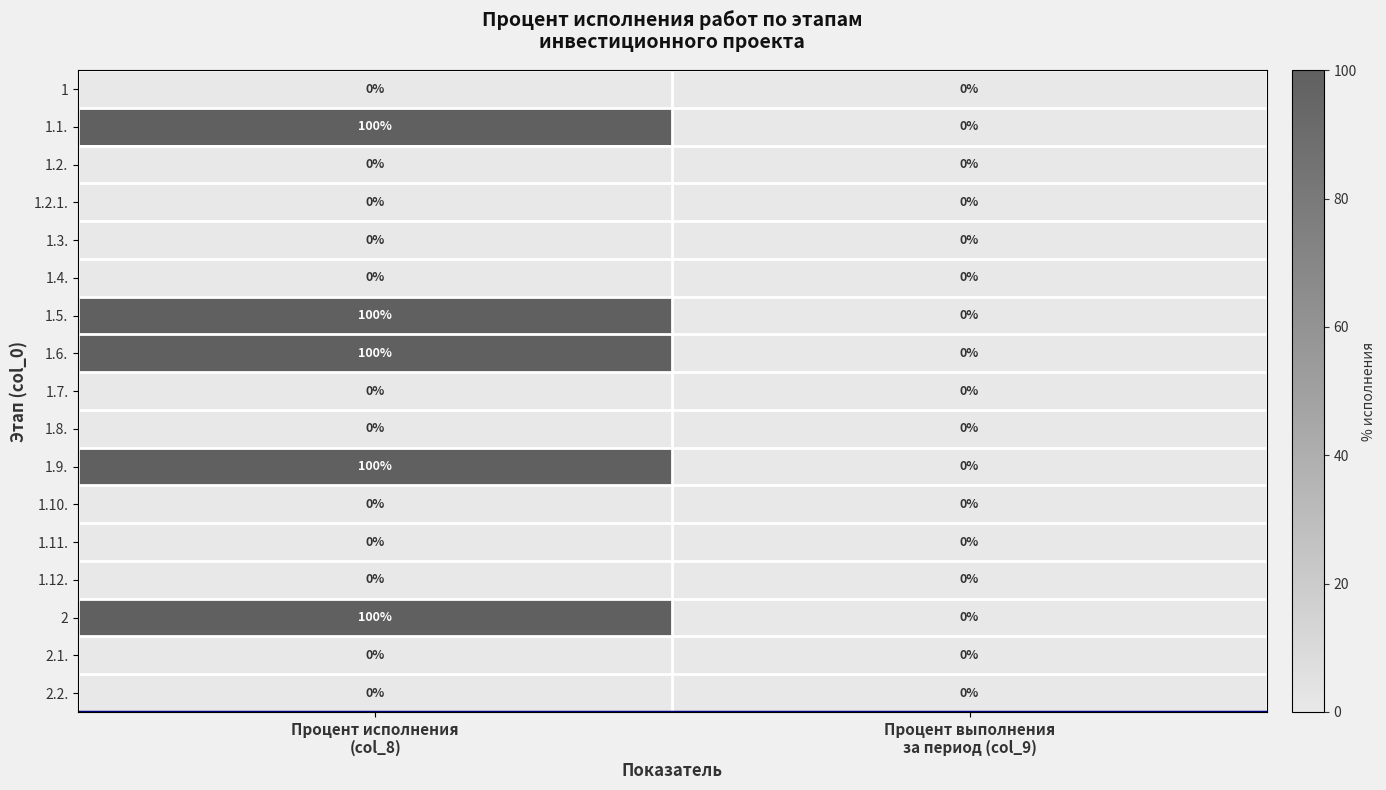

What is the maximum value shown in the chart?

100